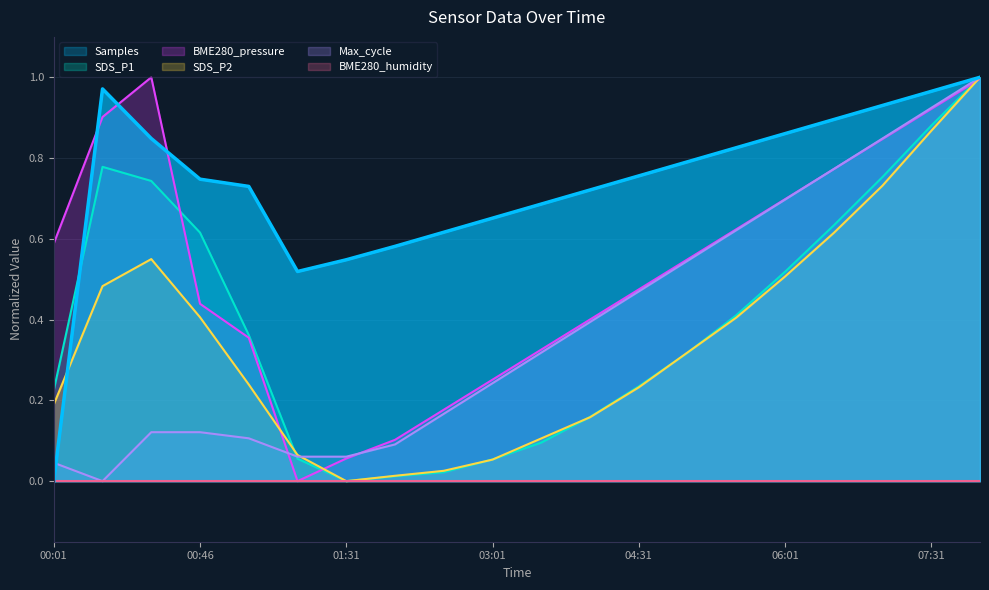

Which category has the lowest value in the Samples series?

00:01